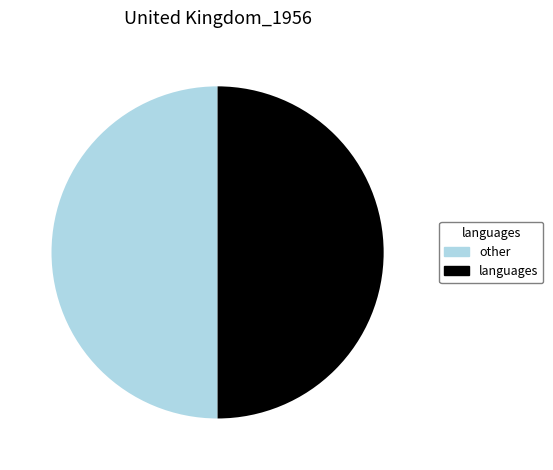

What is the ratio of the value at other to the value at languages?

1.0